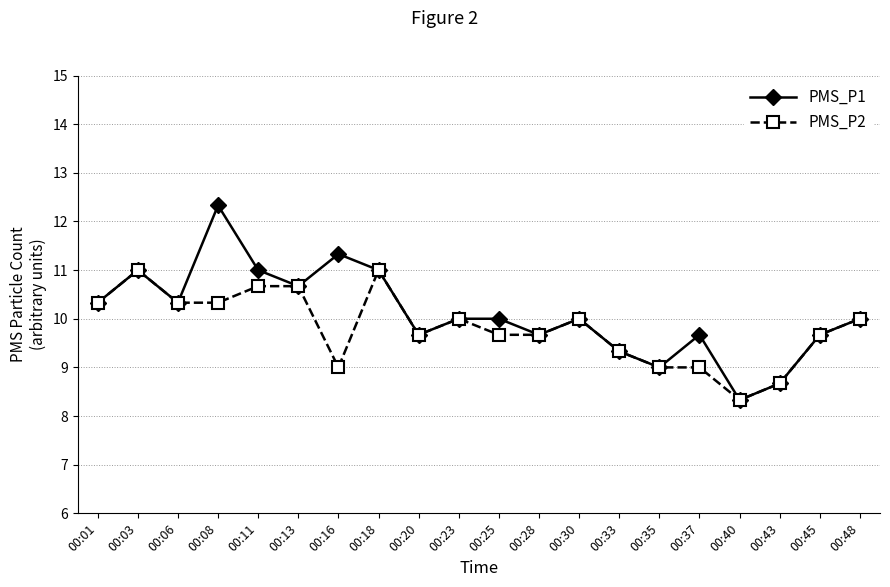

True or false: PMS_P2 has more than 1 points higher than both neighbors.

True